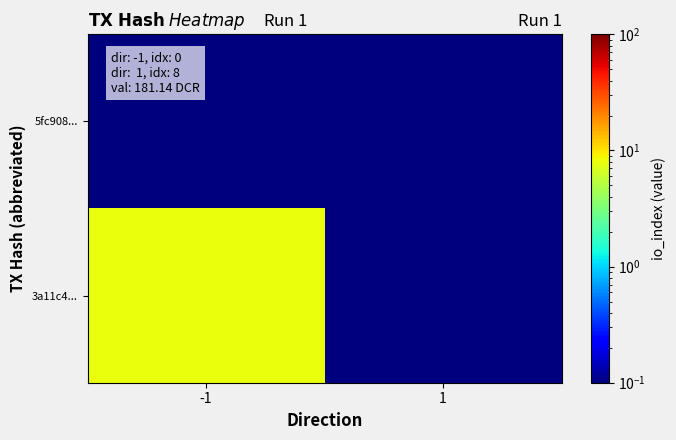

At how many categories does at least one series exceed 6?

1